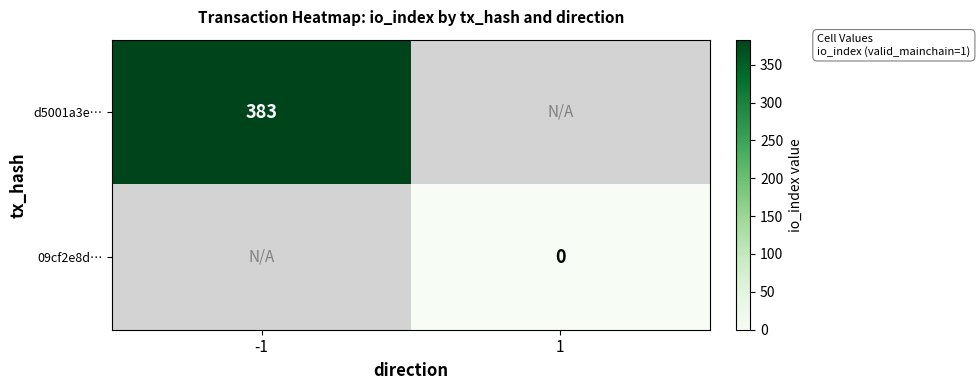

True or false: d5001a3e… has a value of 383 at -1.

True